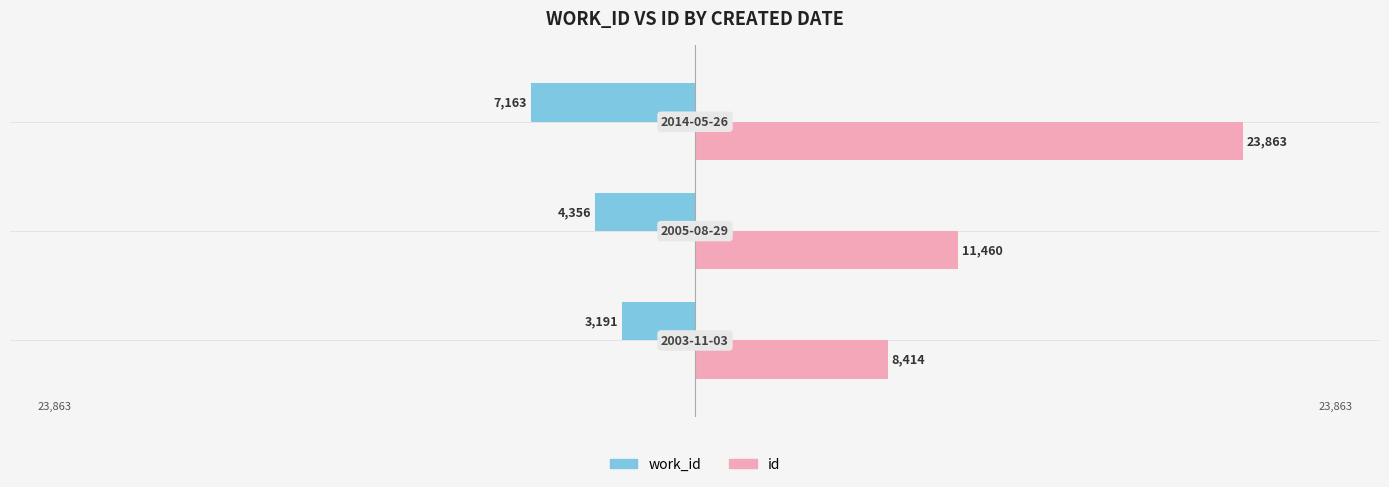

What is the difference between the maximum and second lowest values in the work_id series?

1165